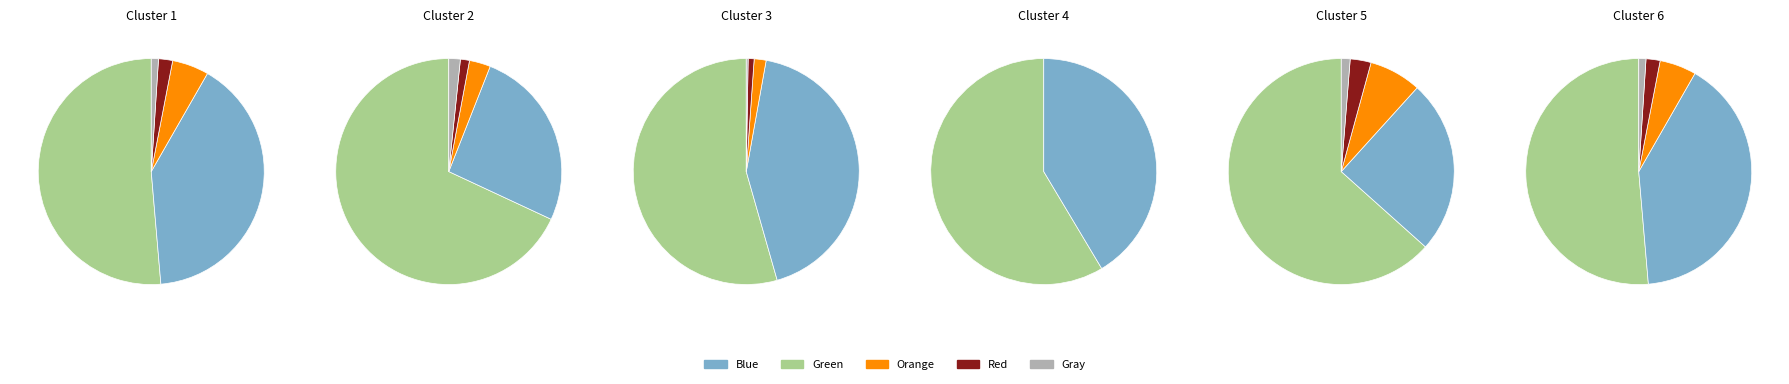

Is it true that work_id 8364 is 28% of the pie?

False